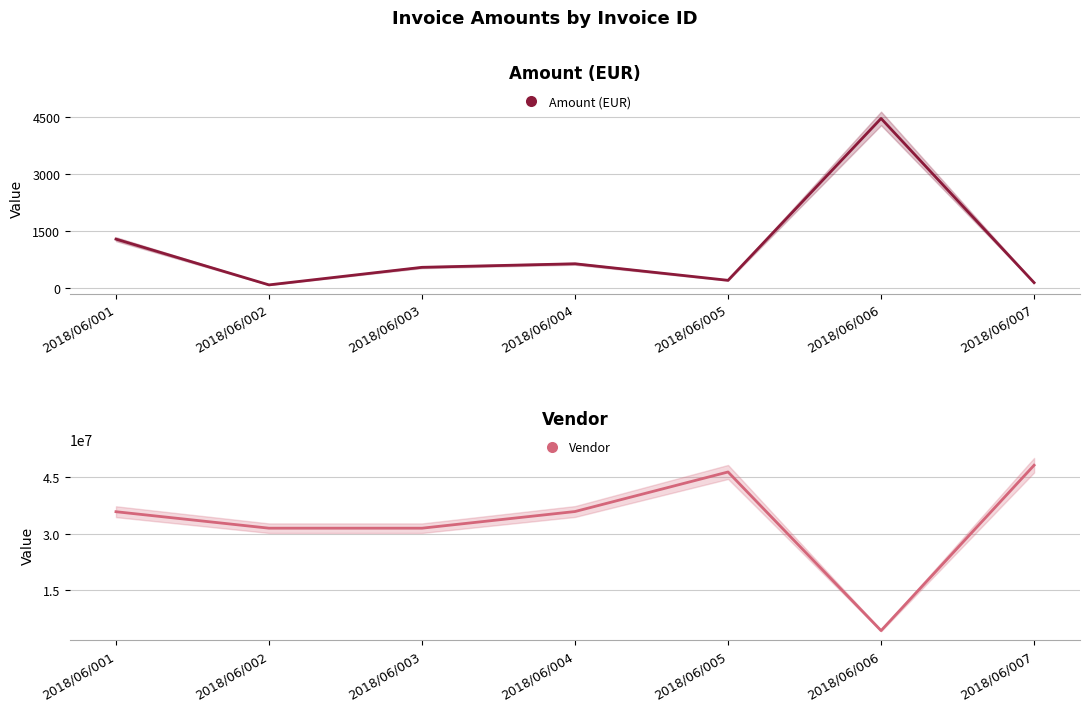

In Amount (EUR), how many points are higher than both neighbors (excluding endpoints)?

2